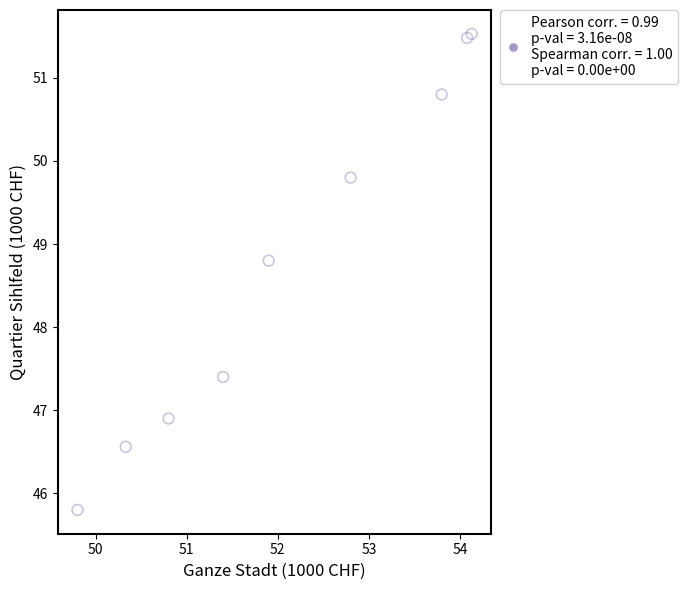

What Y value in the scatter plot is closest to 48?

47.4